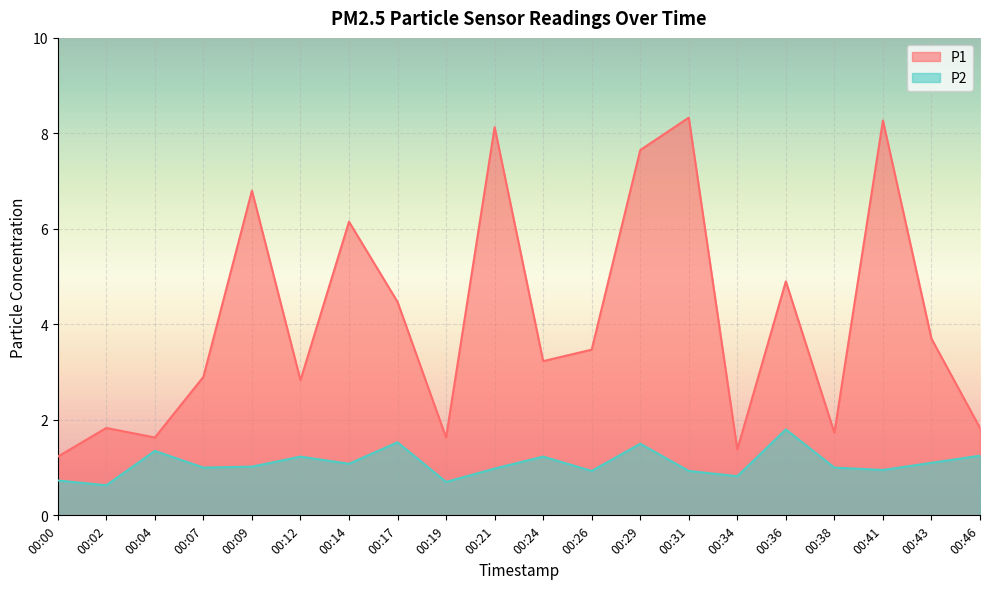

Which category has the lowest value in the P2 series?

00:02